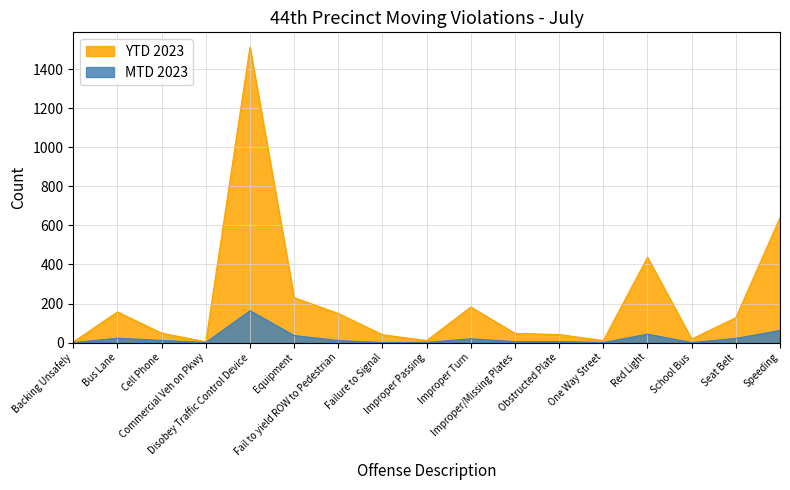

What is the label of the 16th point from the right?

Bus Lane